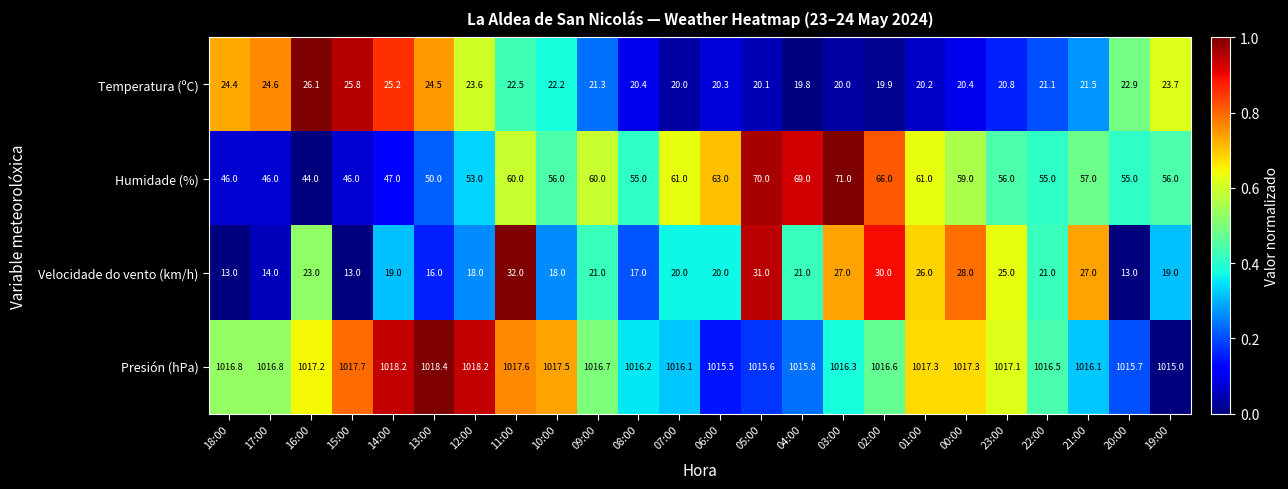

Rank the series by their maximum value, from lowest to highest.

Temperatura (ºC), Velocidade do vento (km/h), Humidade (%), Presión (hPa)